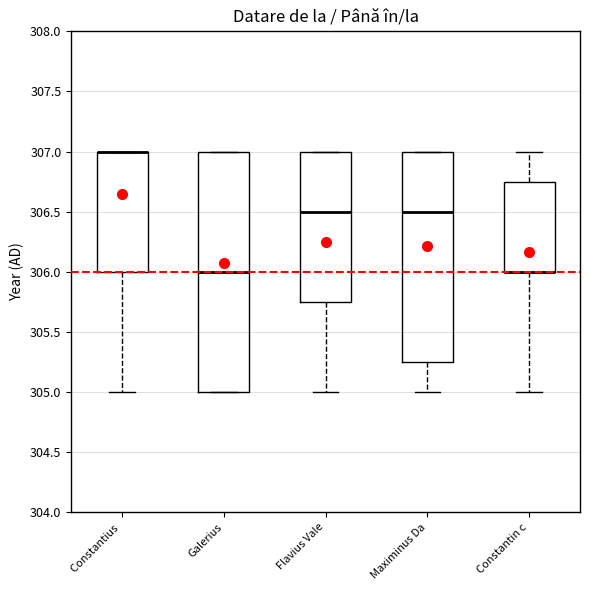

Where does the lower whisker of the box for Flavius Vale end on the y-axis? The values are not printed on the chart, so give them approximately, as read against the axis.

305.00